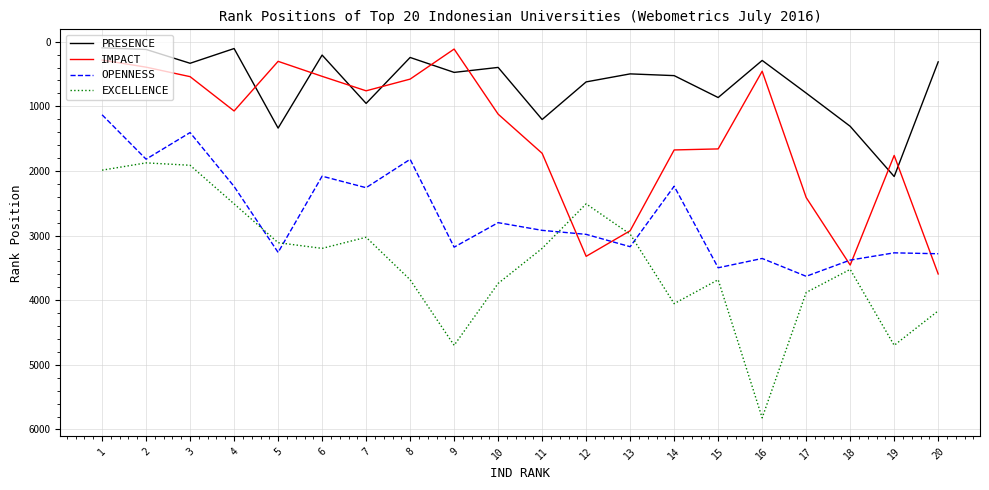

What is the difference between the PRESENCE values at 20 and 9?

163